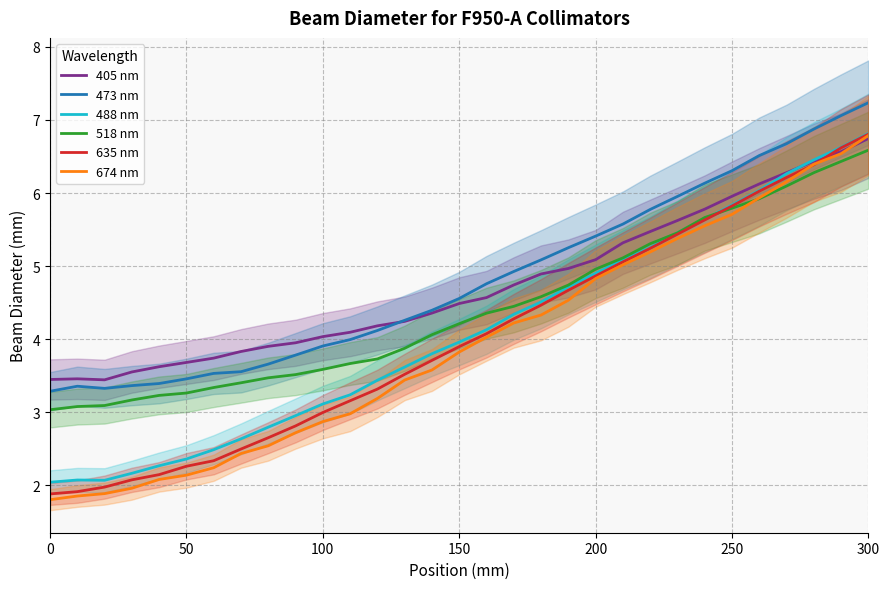

Is it true that 488 nm equals 5.8 at 250?

True